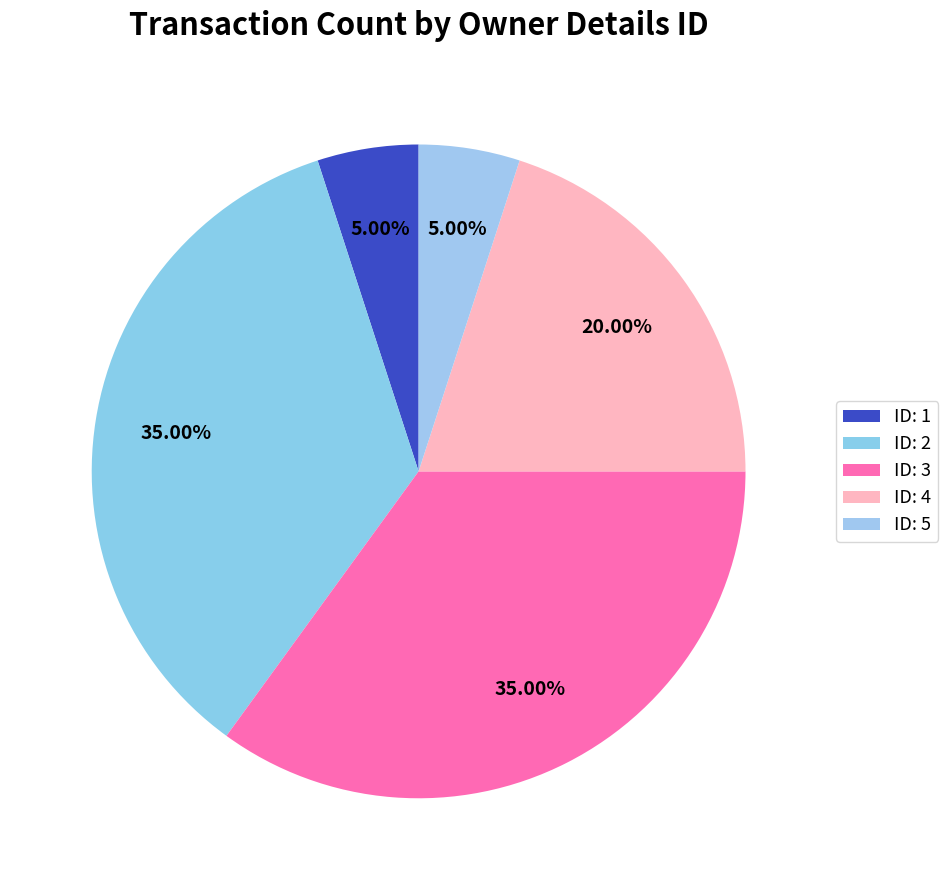

To the nearest percent, what is the difference between the largest and smallest slice percentages?

30%